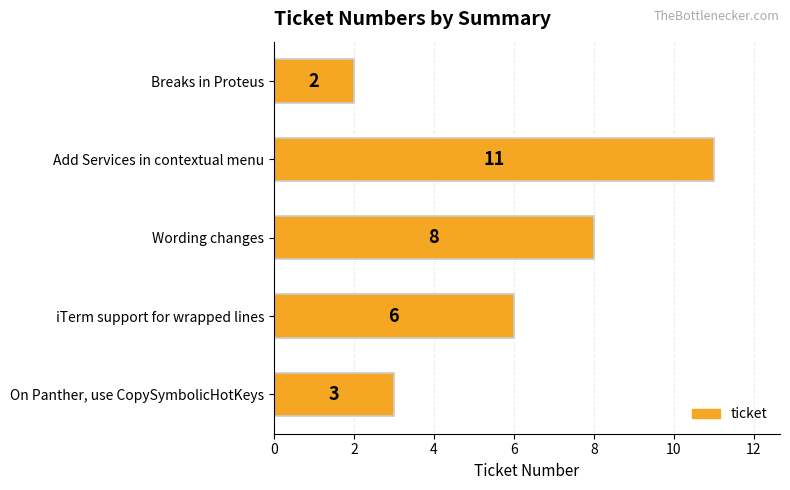

Are the bars grouped side by side (vs. stacked)?

No